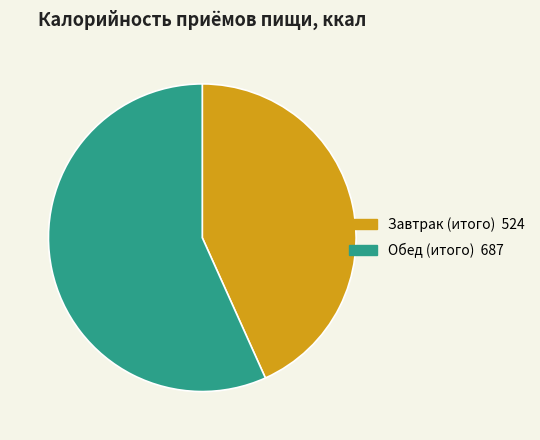

Do Завтрак (итого) and Обед (итого) together represent more than half of the pie?

Yes